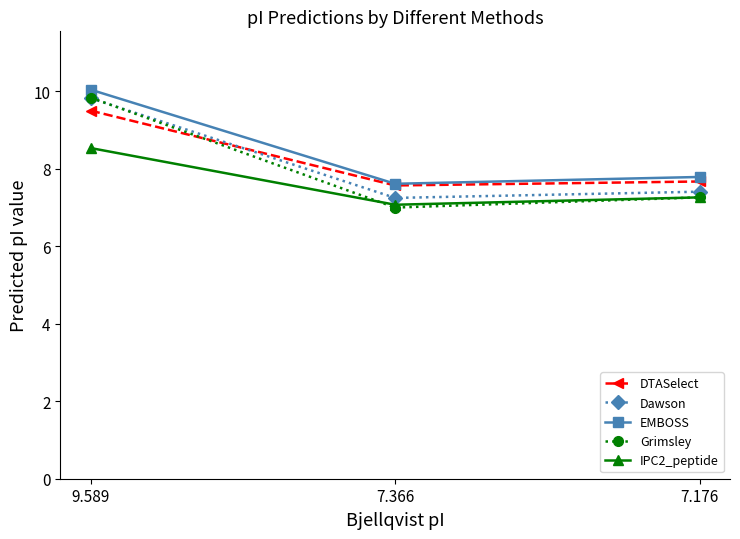

The value of EMBOSS at 7.176 is 11.0. True or false?

False